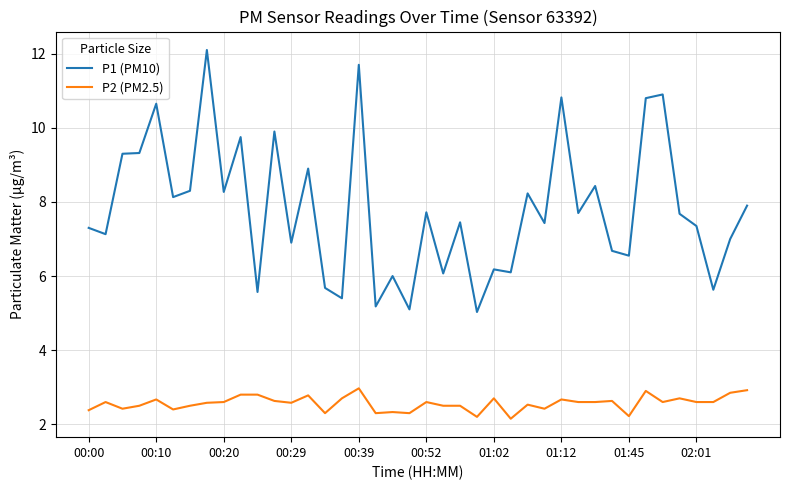

Rank the series by their maximum value, from lowest to highest.

P2 (PM2.5), P1 (PM10)